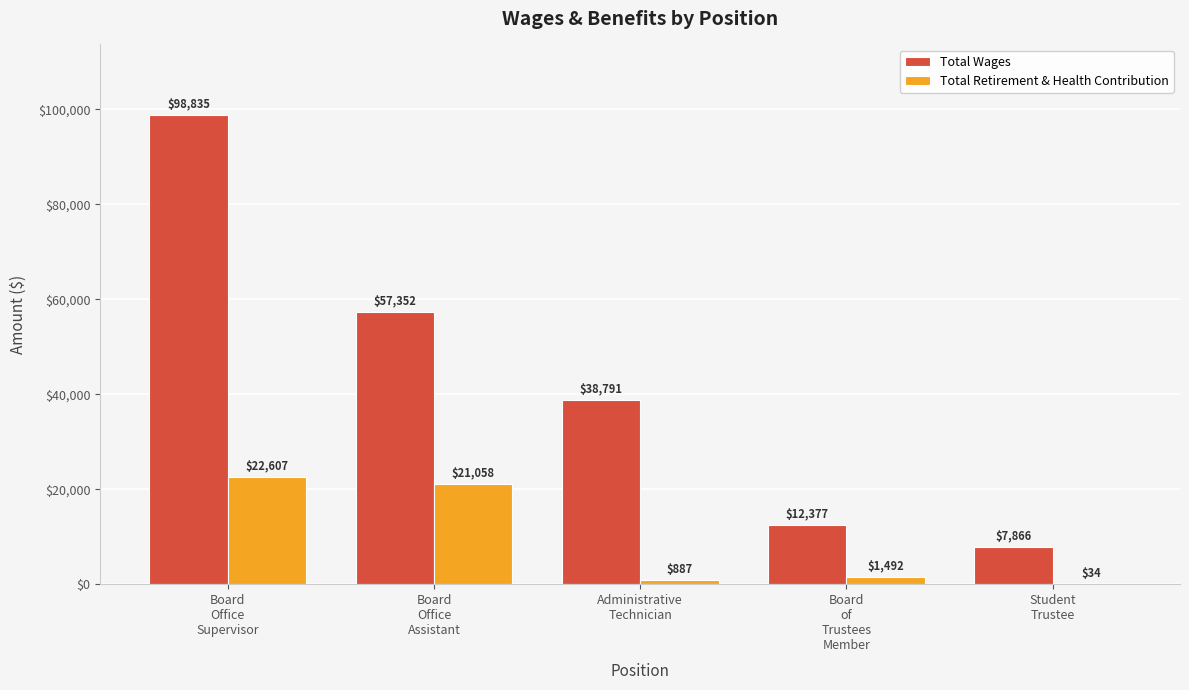

Reading left to right, what are all the values shown in this chart?

Total Wages: 98835	57352	38791	12377	7866
Total Retirement & Health Contribution: 22607	21058	887	1492	34